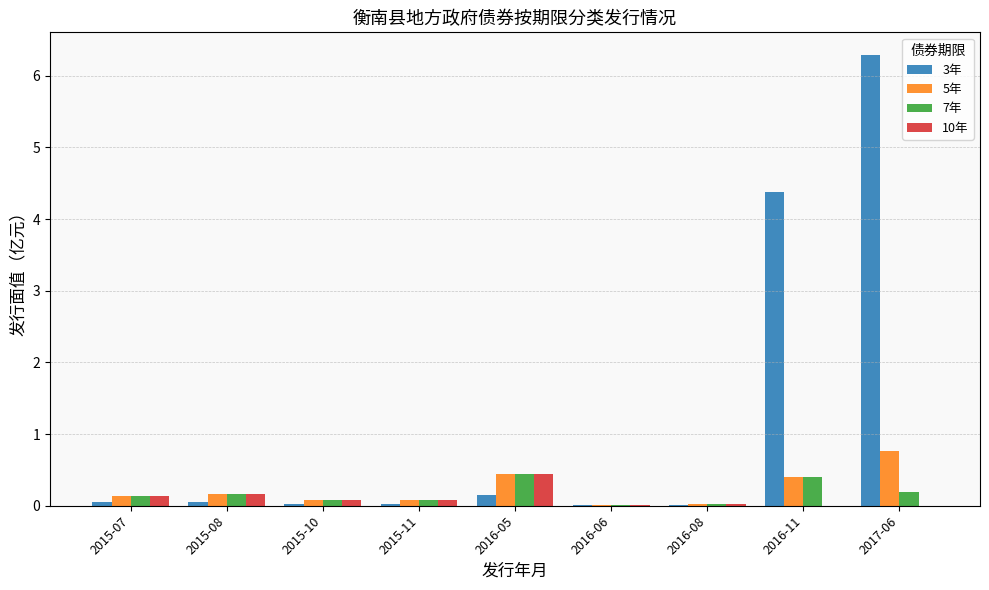

What is the sum of all 7年 values?

1.5